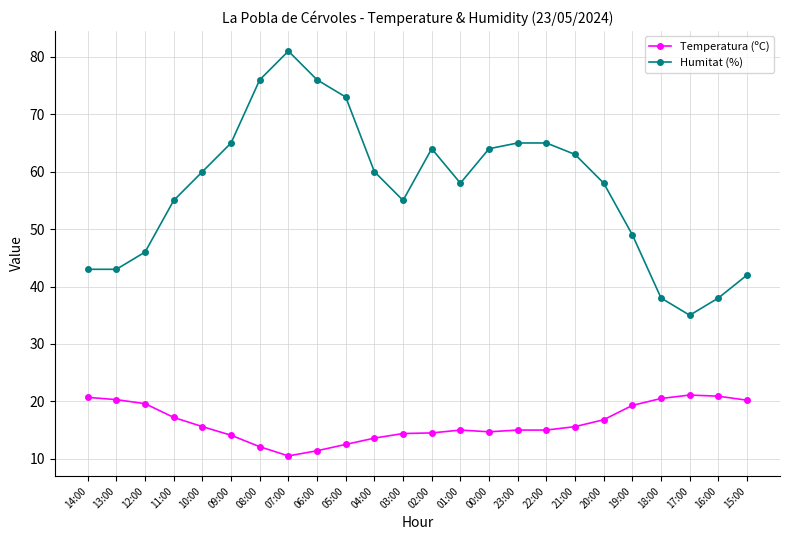

List the series in order of their peak value, highest first.

Humitat (%), Temperatura (ºC)